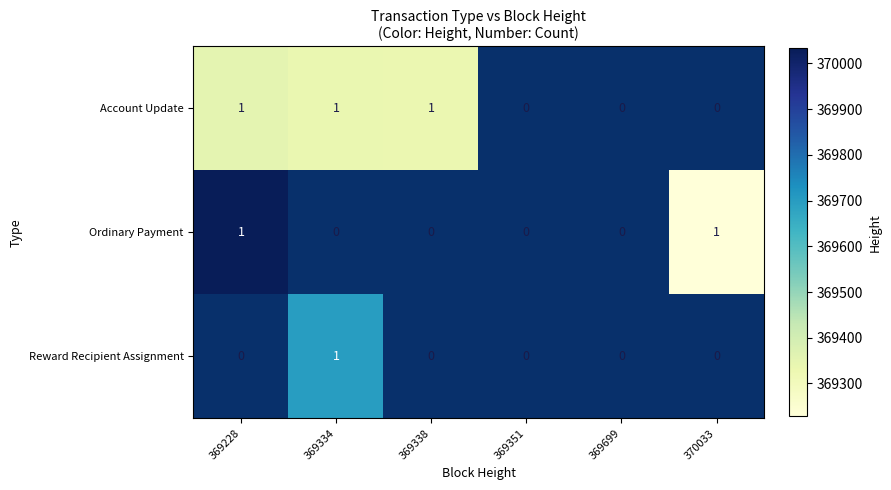

True or false: Account Update has a value of 1 at 369334.

True